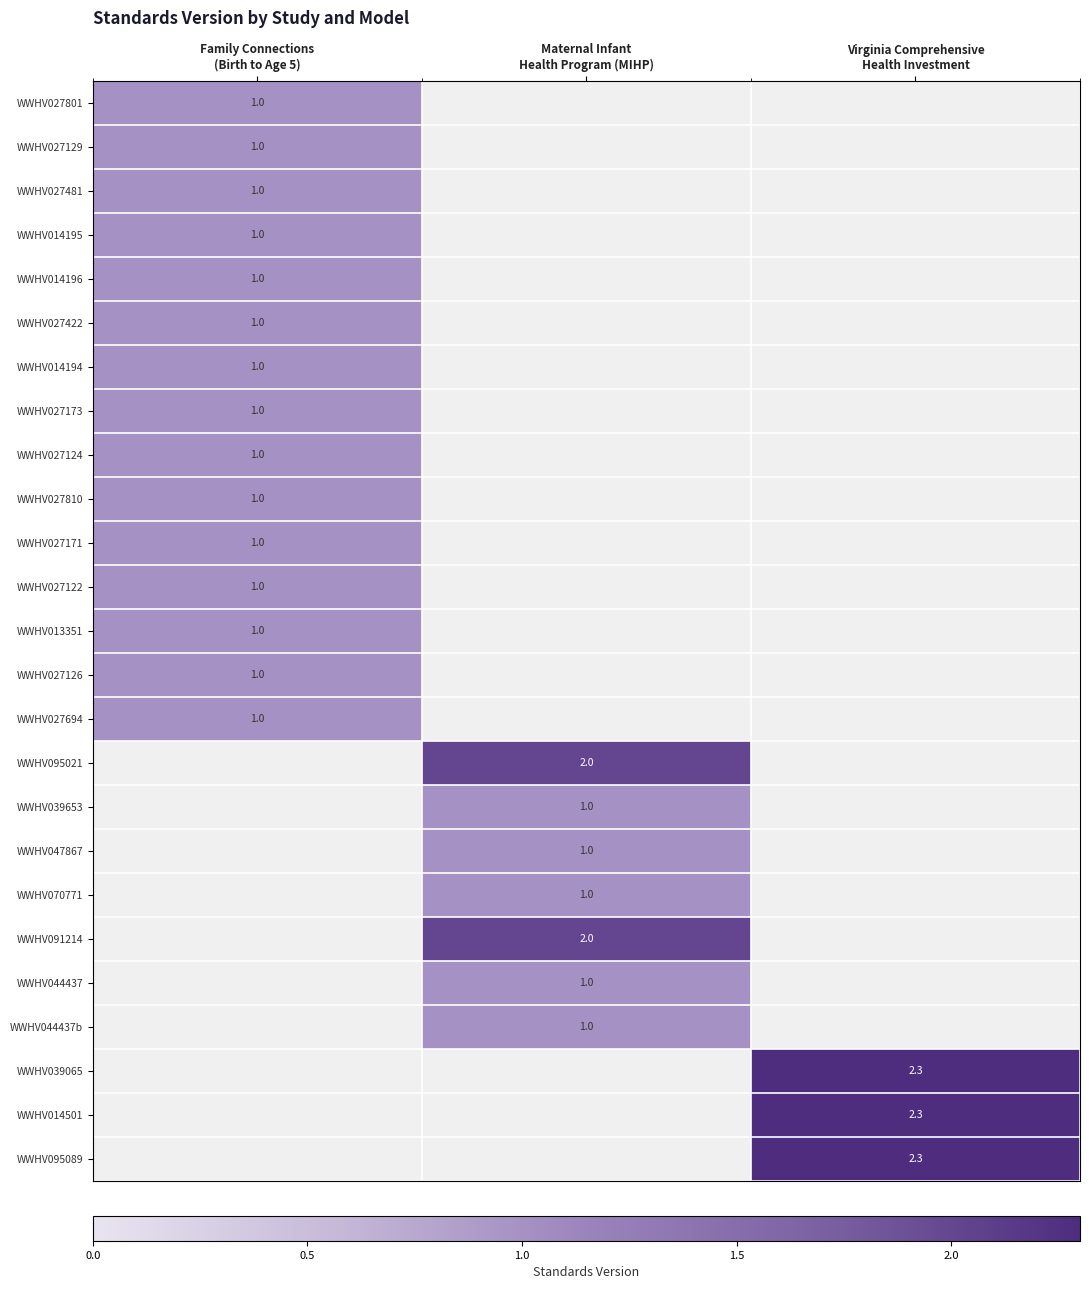

Which category has the lowest value across all series?

Family Connections
(Birth to Age 5)